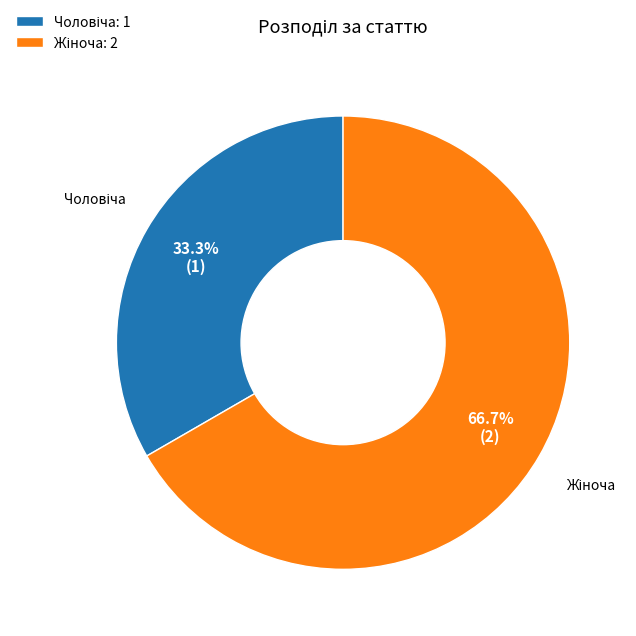

Is there a majority slice in this chart?

Yes